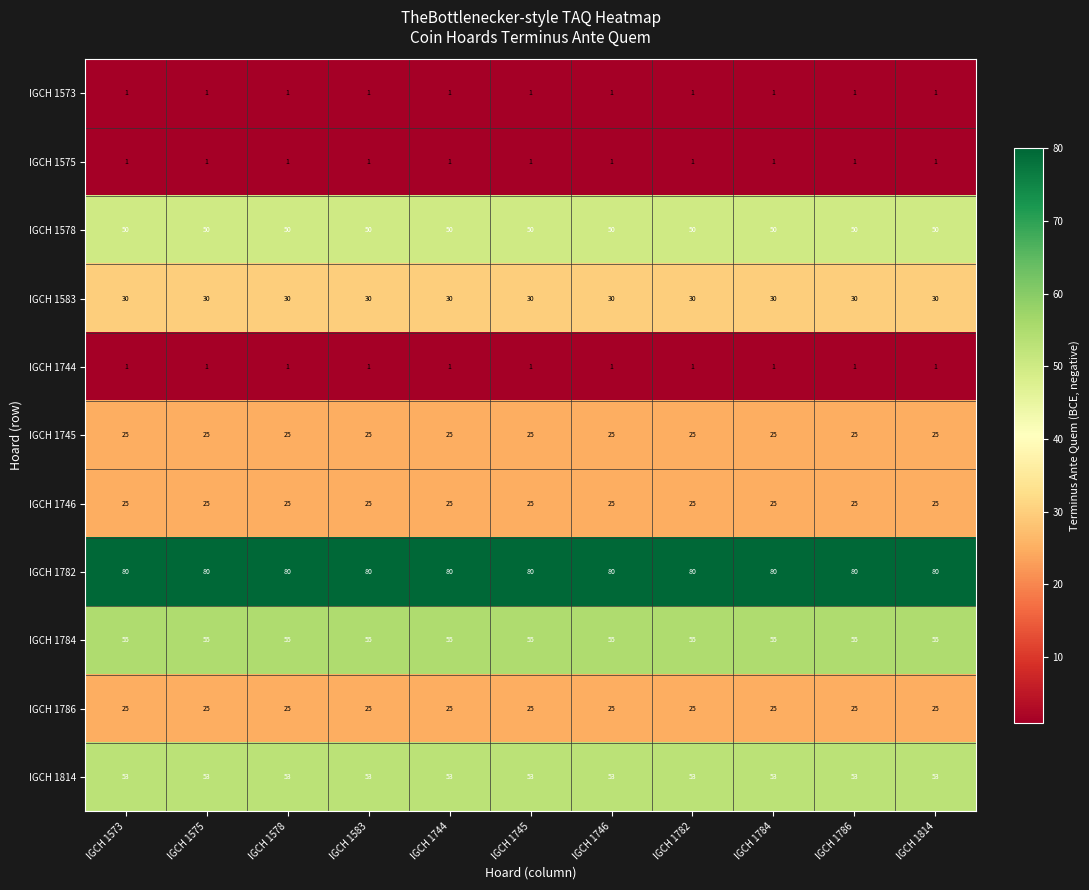

What is the lowest value of the IGCH 1578 series?

50